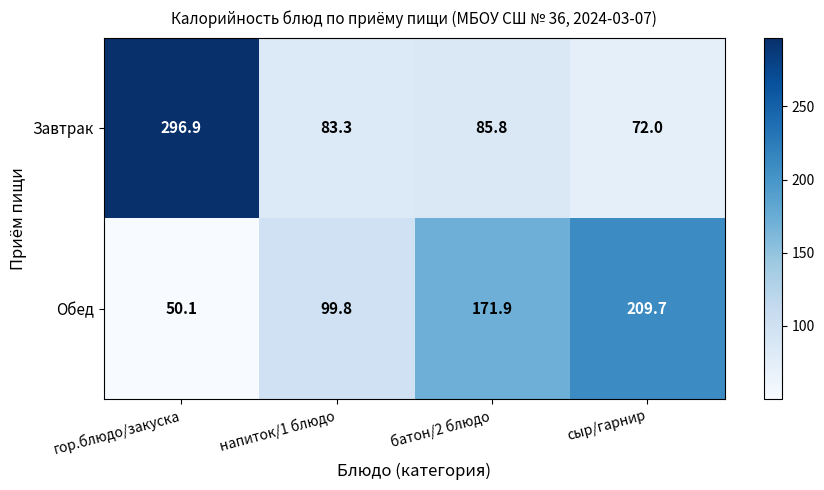

Rank the series by their average value, from highest to lowest.

Завтрак, Обед